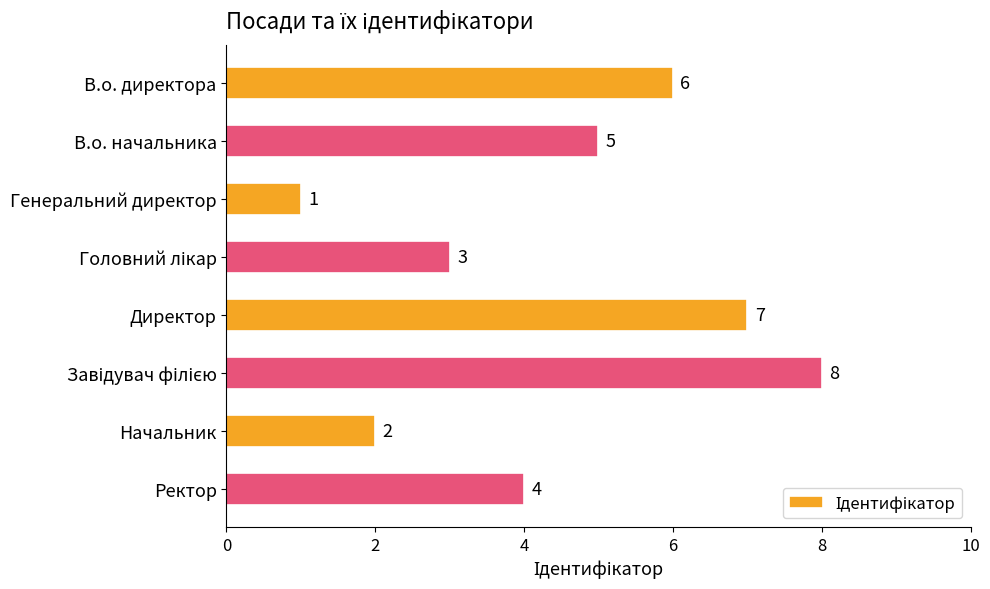

What is the label of the 7th bar from the top?

Начальник